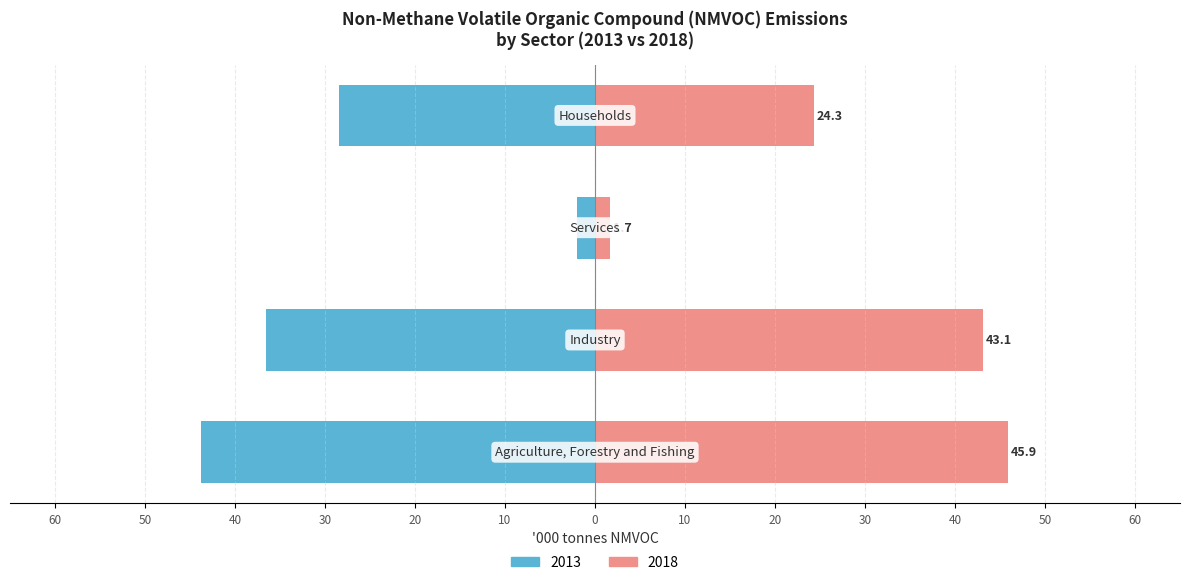

At how many categories does at least one series exceed 39?

2